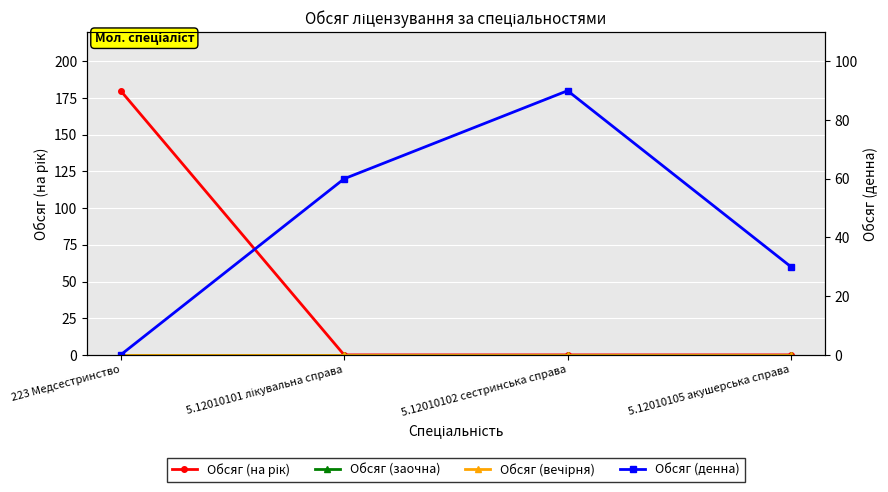

What are all the series names shown in the legend?

Обсяг (на рік), Обсяг (заочна), Обсяг (вечірня), Обсяг (денна)